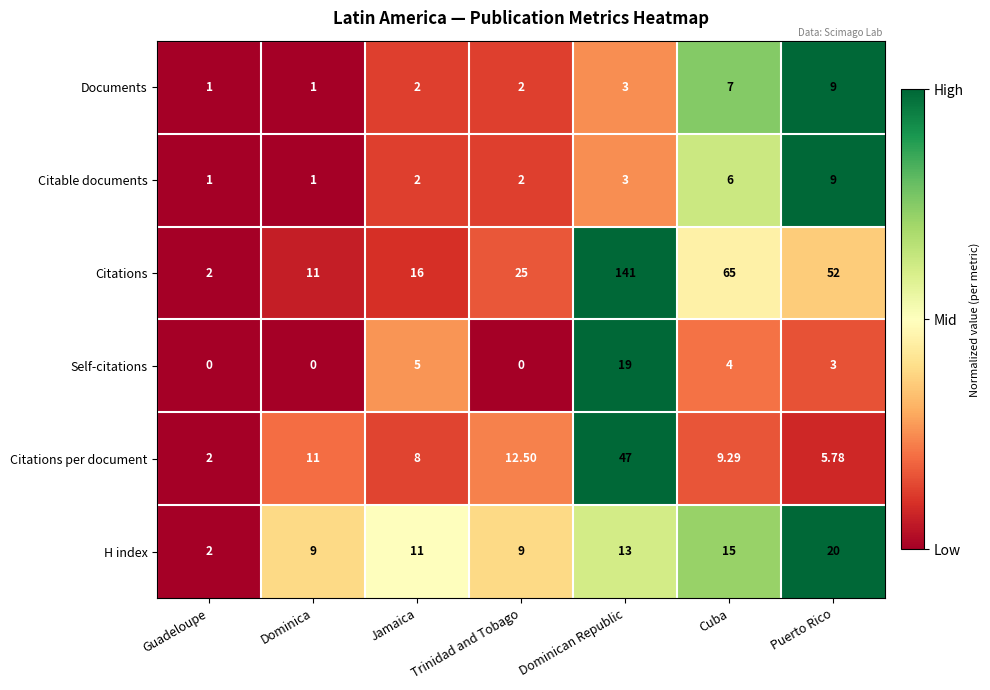

Where does the Citations per document series first go above 9?

Dominica